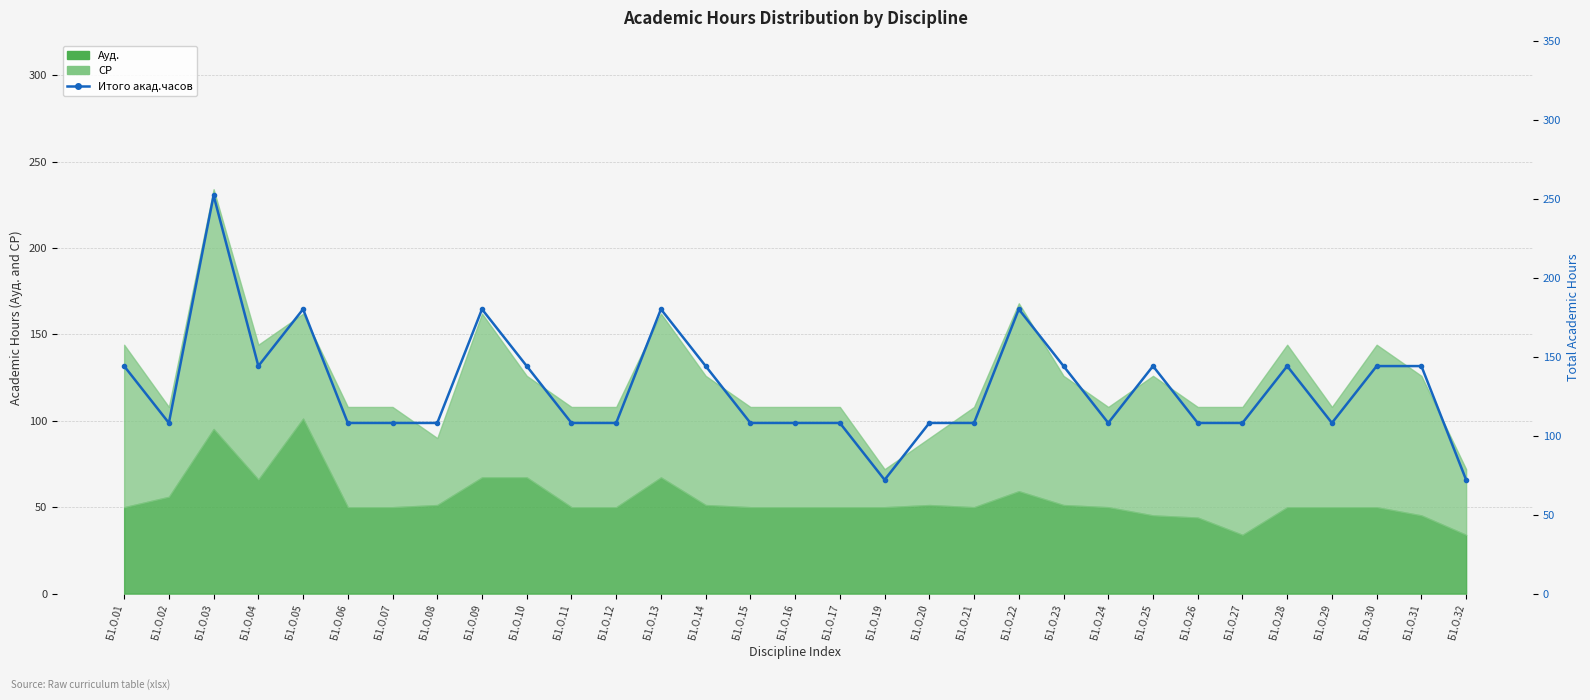

How many interior local peaks (higher than both neighbors) does the data have?

7